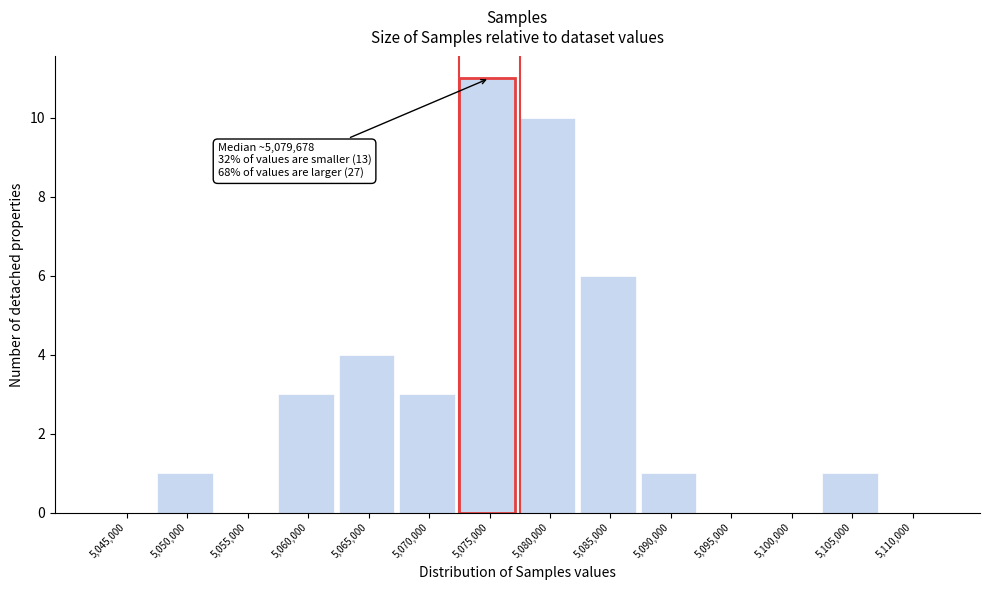

Reading right to left, list all the values displayed in this chart.

5,110,000=0	5,105,000=1	5,100,000=0	5,095,000=0	5,090,000=1	5,085,000=6	5,080,000=10	5,075,000=11	5,070,000=3	5,065,000=4	5,060,000=3	5,055,000=0	5,050,000=1	5,045,000=0